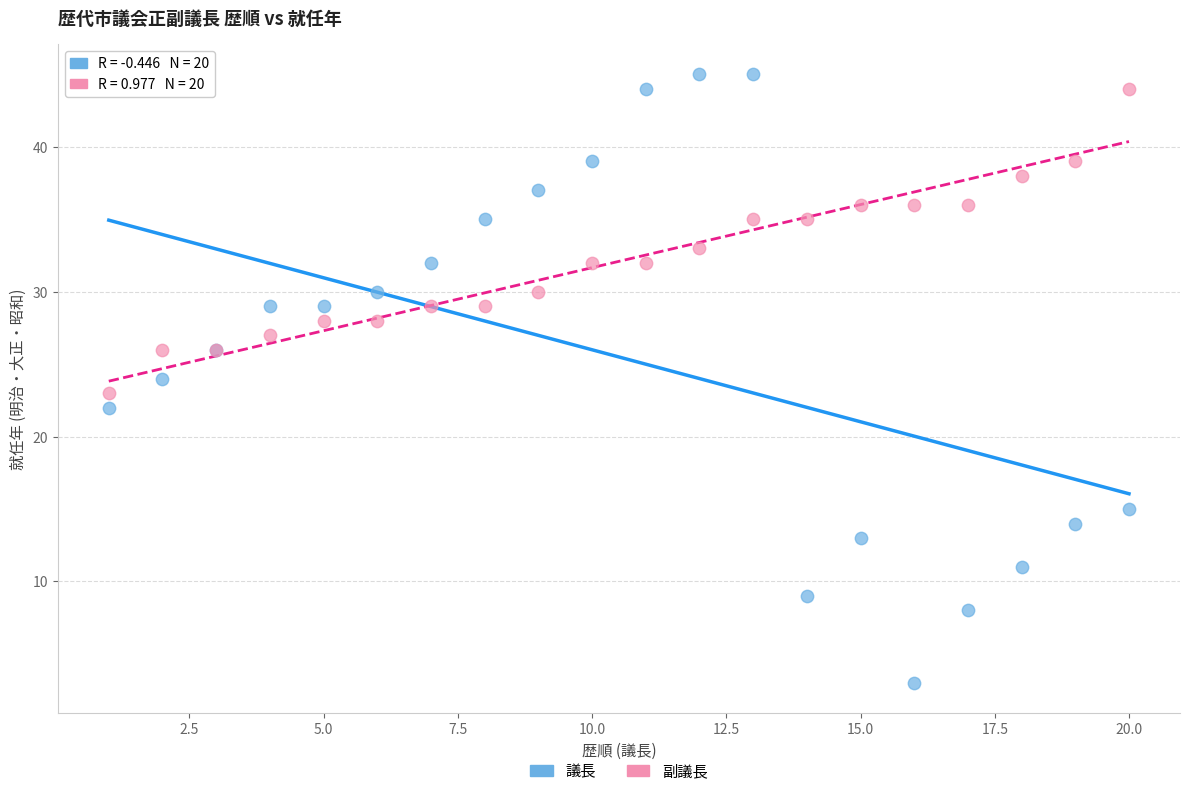

Which series reaches the minimum Y coordinate?

議長